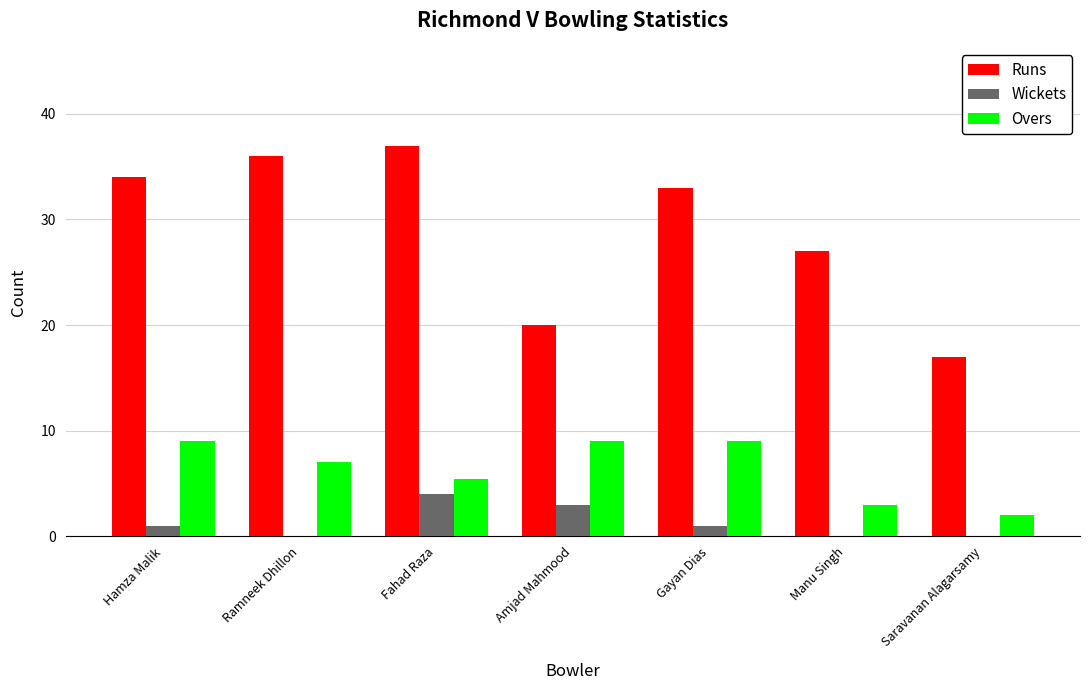

Which series changed the most between Fahad Raza and Manu Singh?

Runs